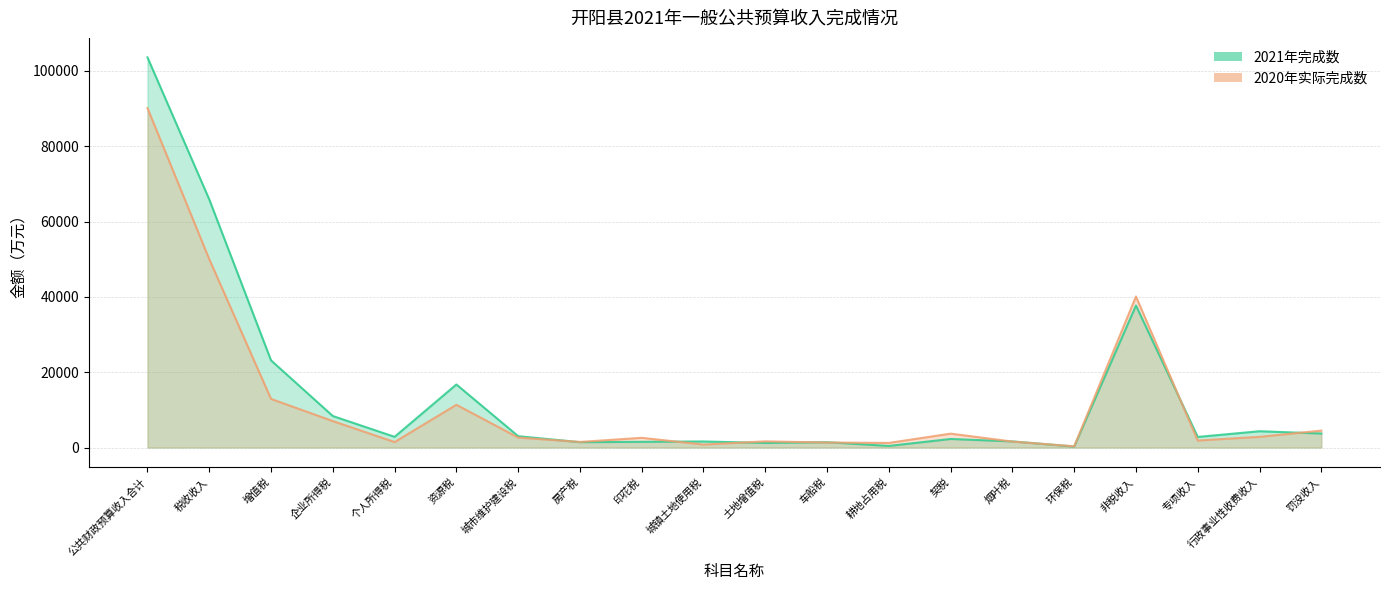

What is the spread (max minus min) of values at 行政事业性收费收入?

1482